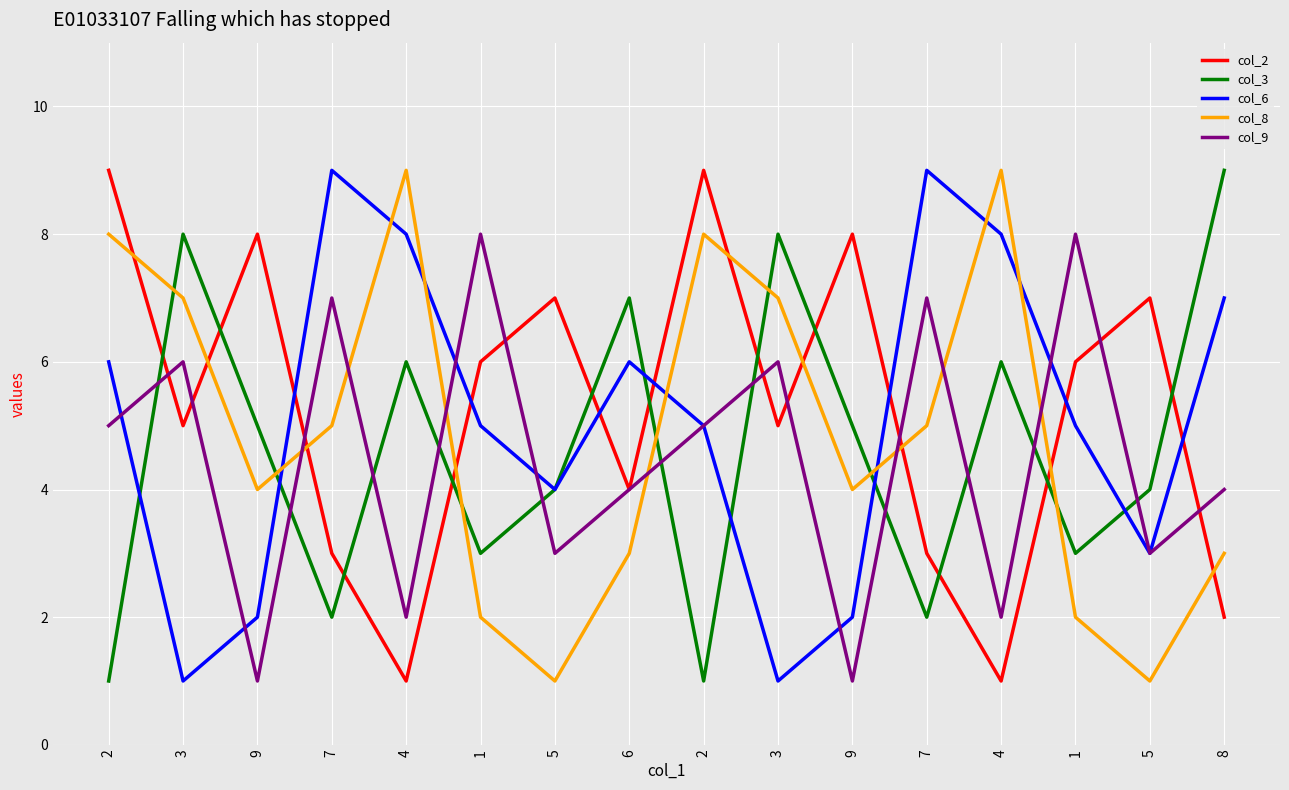

Is this an area chart (filled region under the line)?

No